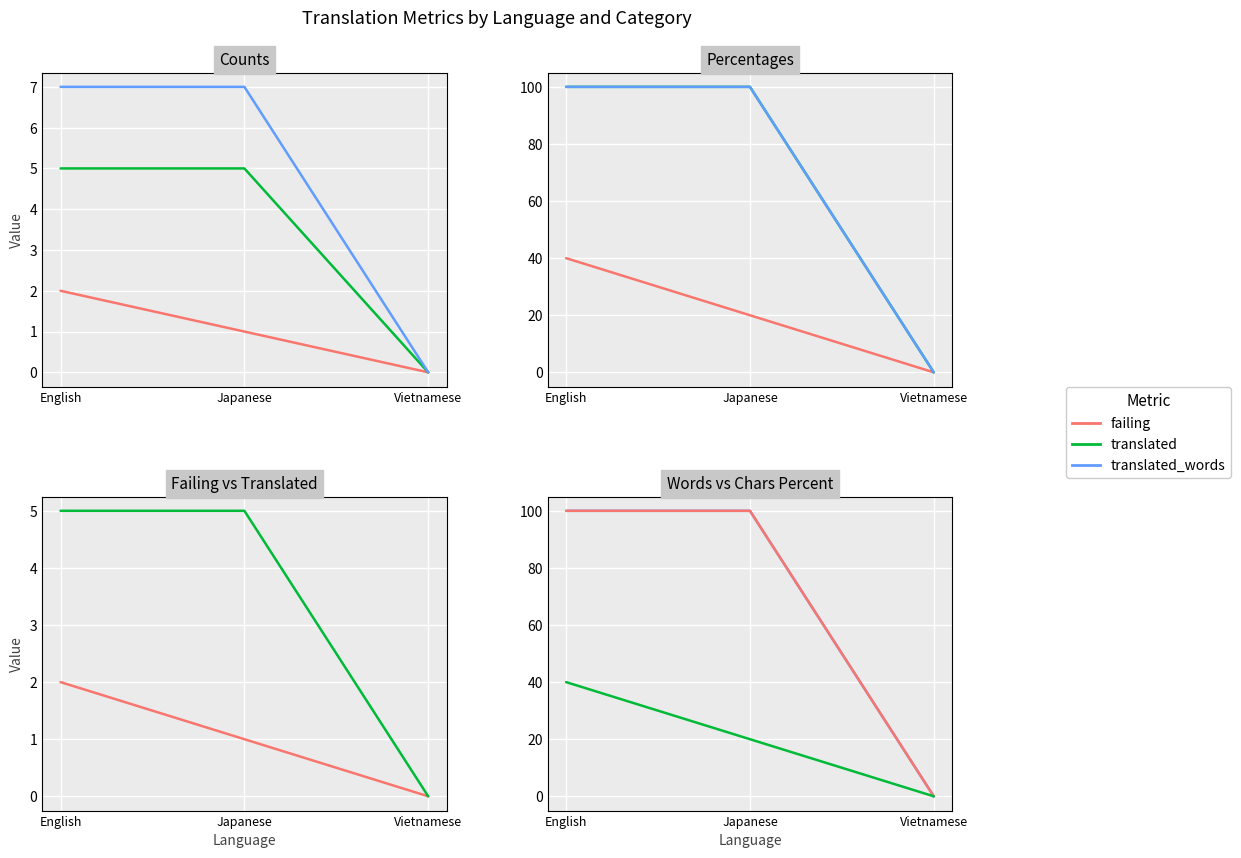

What position from the right is Vietnamese?

1